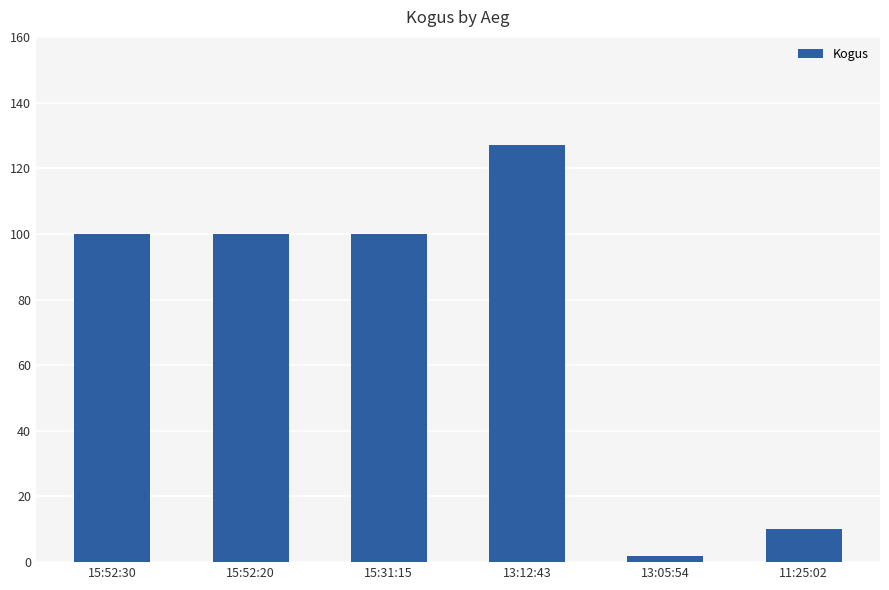

What is the sum of all values?

439